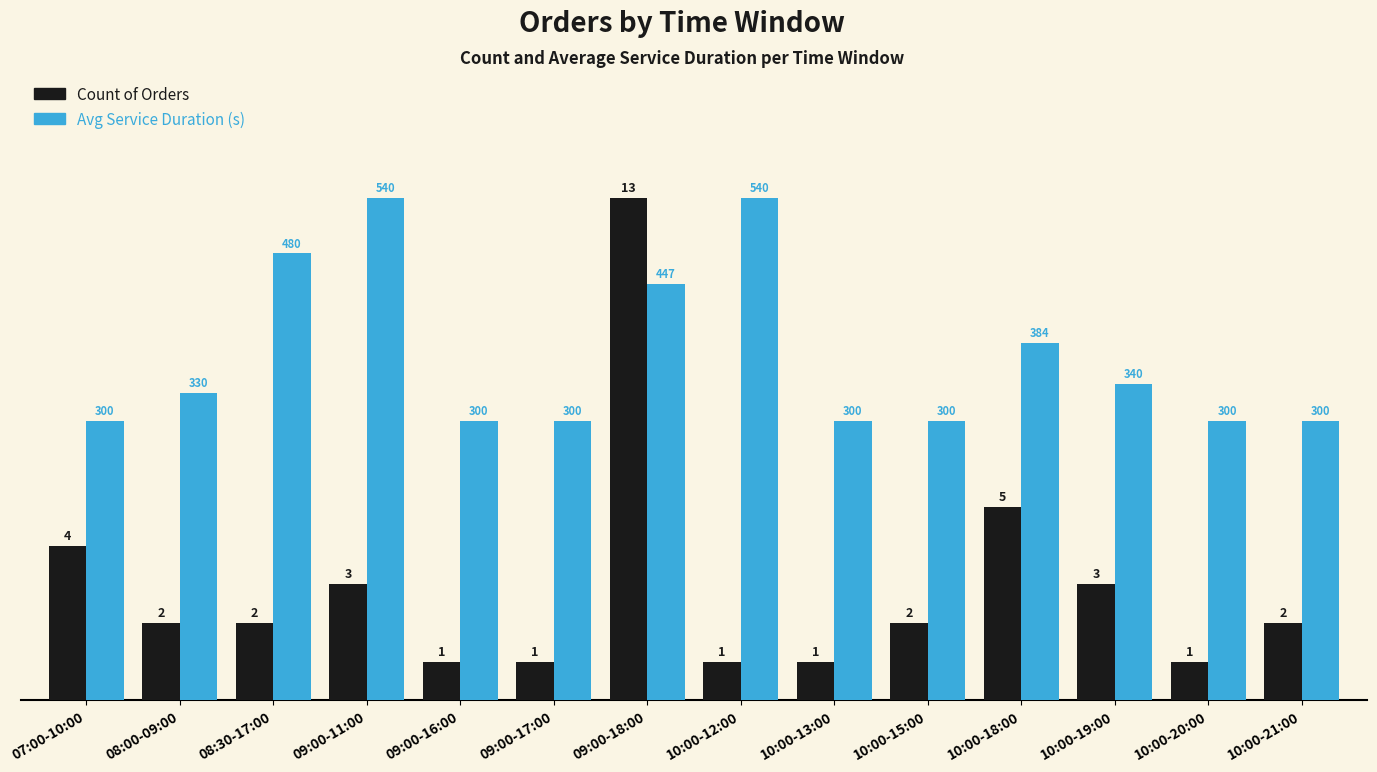

At how many categories does at least one series exceed 10?

4